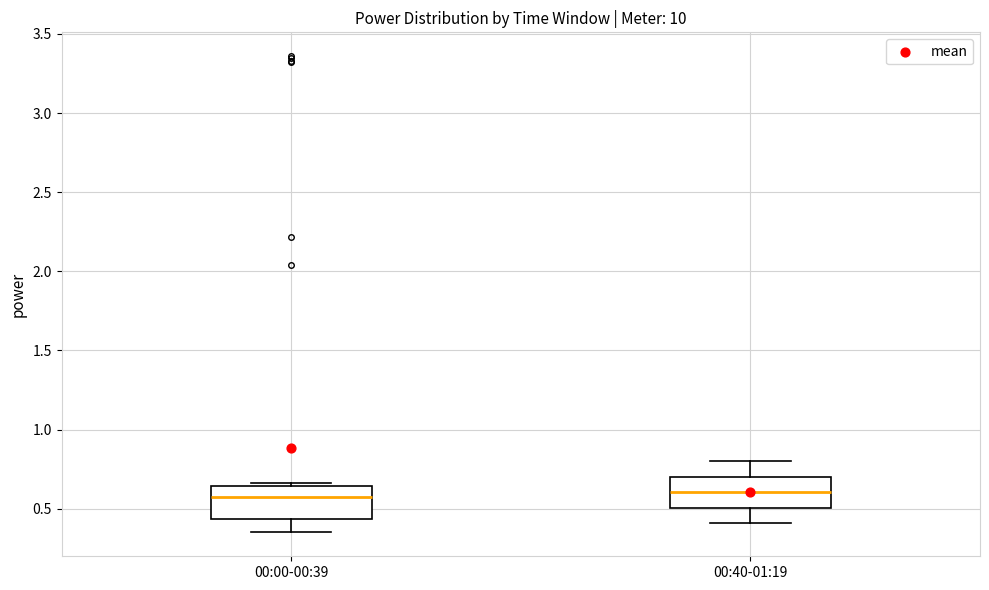

Reading left to right, read every box against the y-axis: the position of its median line, the range the box covers, and the ends of its whiskers. The values are not printed on the chart, so give them approximately, as read against the axis.

00:00-00:39: median 0.60, box 0.45 to 0.65, whiskers 0.35 to 0.65 (just above the box's upper edge)
00:40-01:19: median 0.60, box 0.50 to 0.70, whiskers 0.40 to 0.80